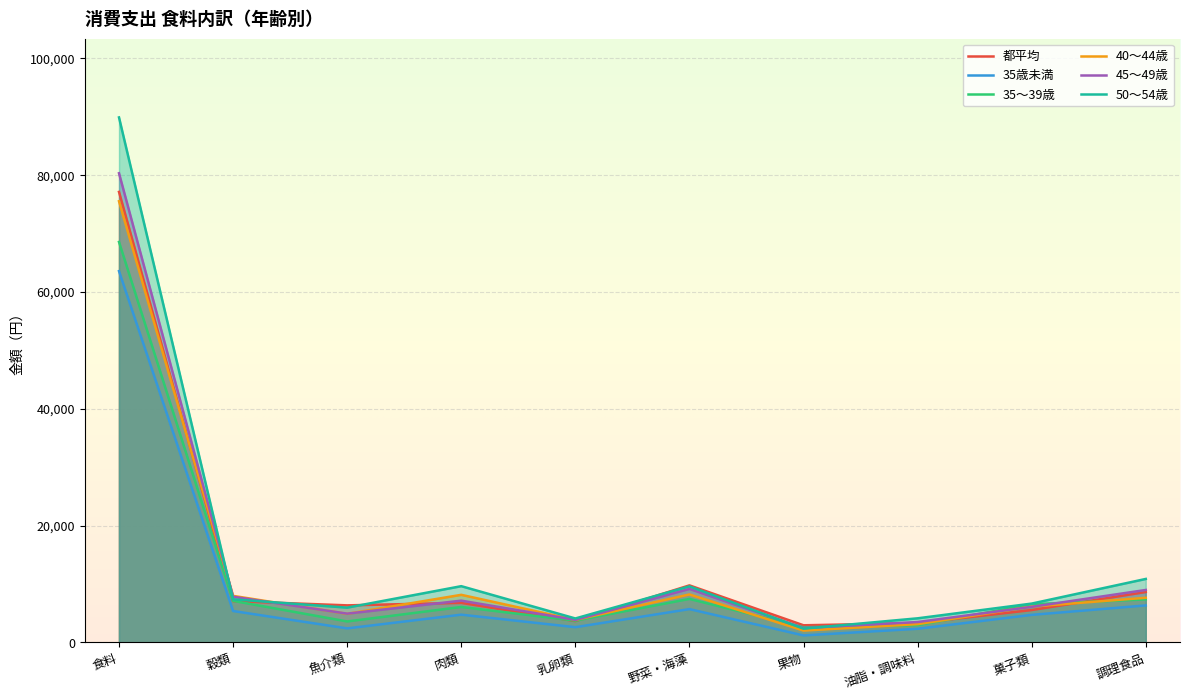

How many lines are shown in the chart?

6